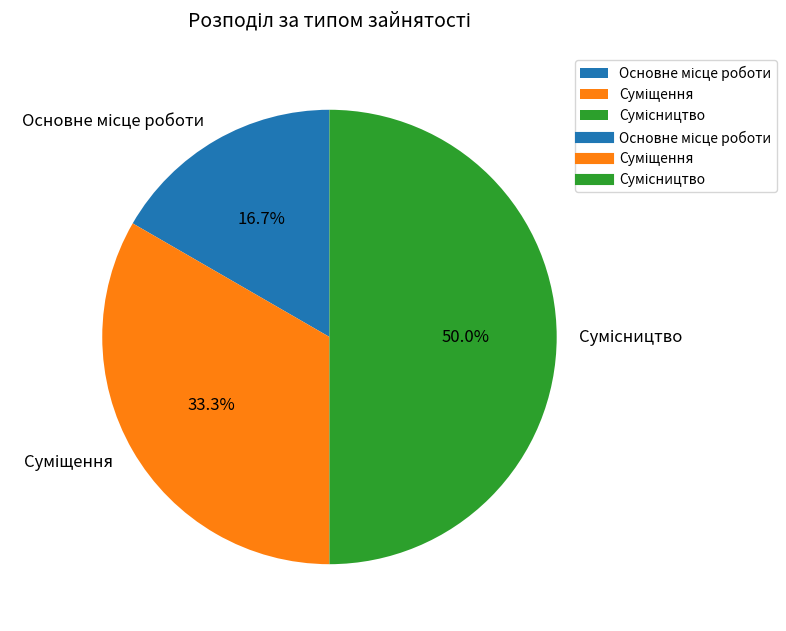

Approximately how many times larger is the value at Сумісництво compared to Основне місце роботи?

3.0